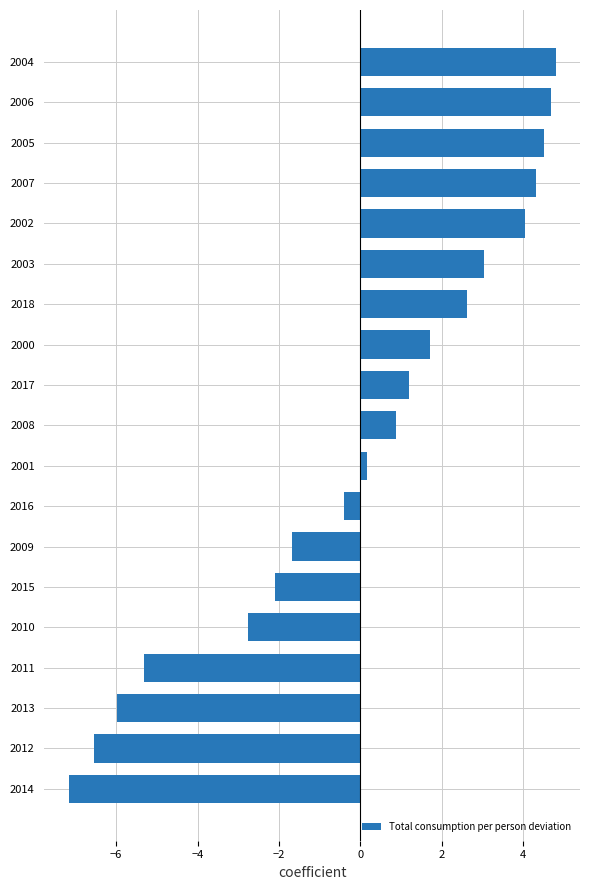

What is the difference between the second highest and minimum values?

11.8